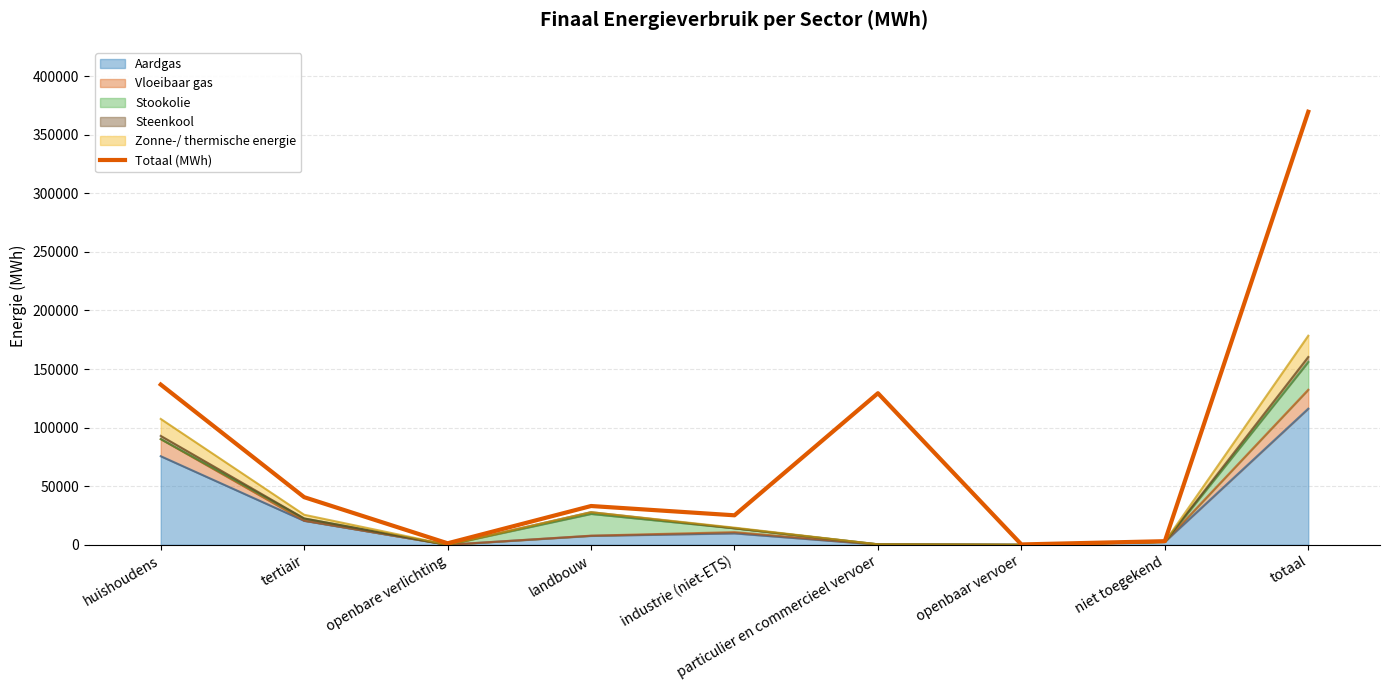

What is the label of the 1st point from the right?

totaal